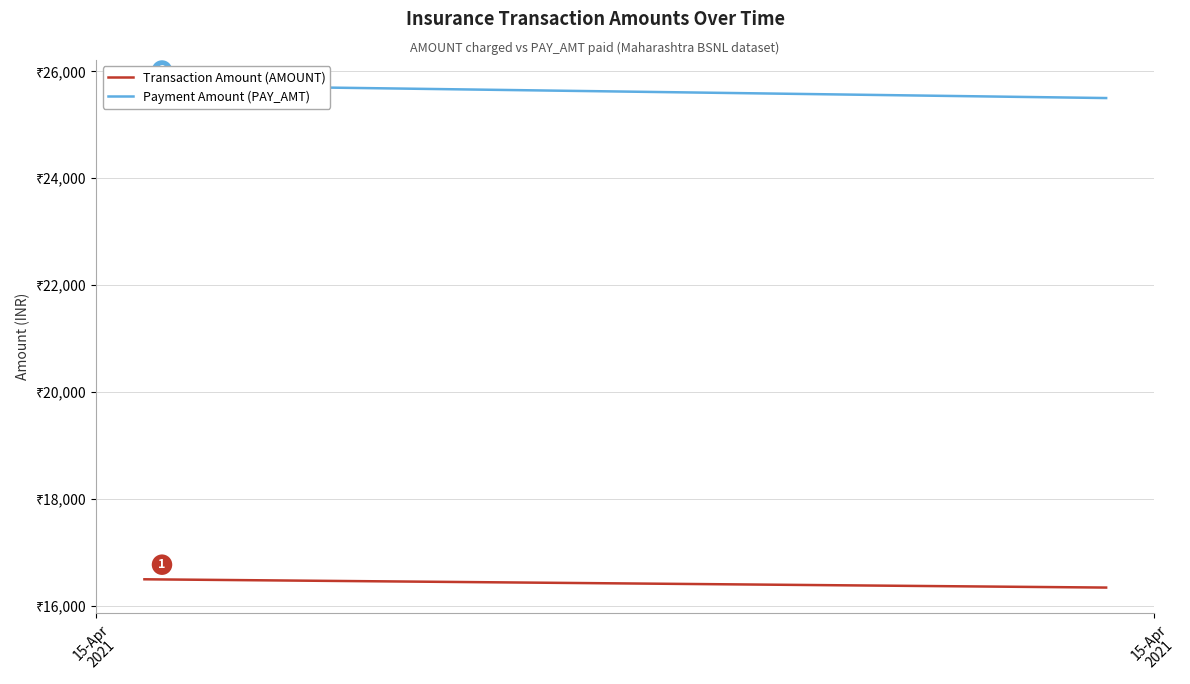

How many values in the Transaction Amount (AMOUNT) series are below 16493?

1